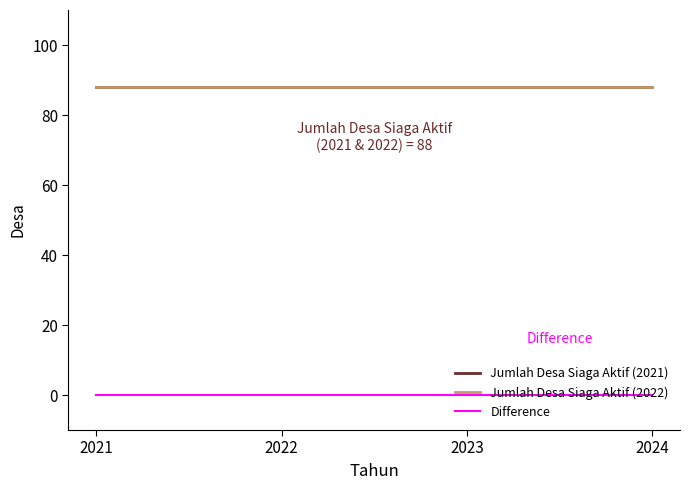

What is the total value across all series at 2024?

176